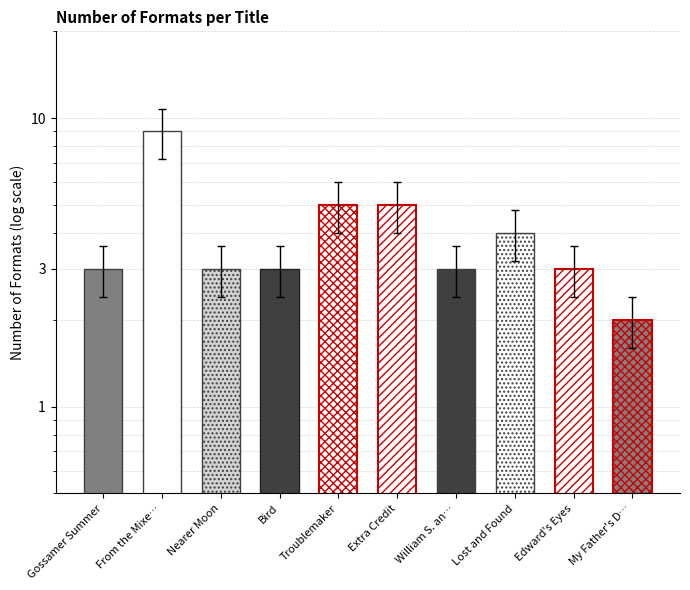

List the labels in order of value, largest first.

From the Mixe…, Troublemaker, Extra Credit, Lost and Found, Gossamer Summer, Nearer Moon, Bird, William S. an…, Edward's Eyes, My Father's D…